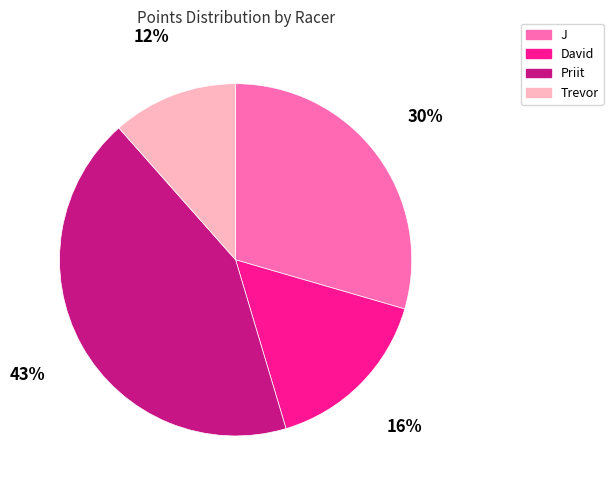

Which category has the smallest portion of the pie?

Trevor